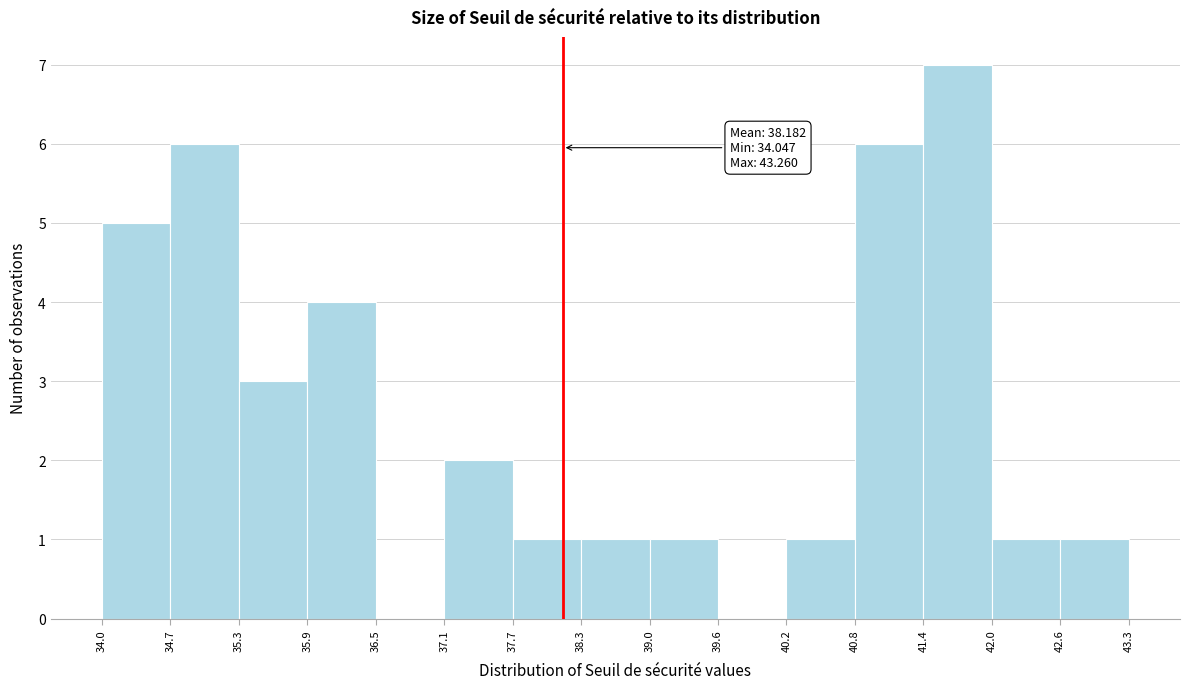

Over which range of the x-axis is the bar tallest?

41.4 to 42.0